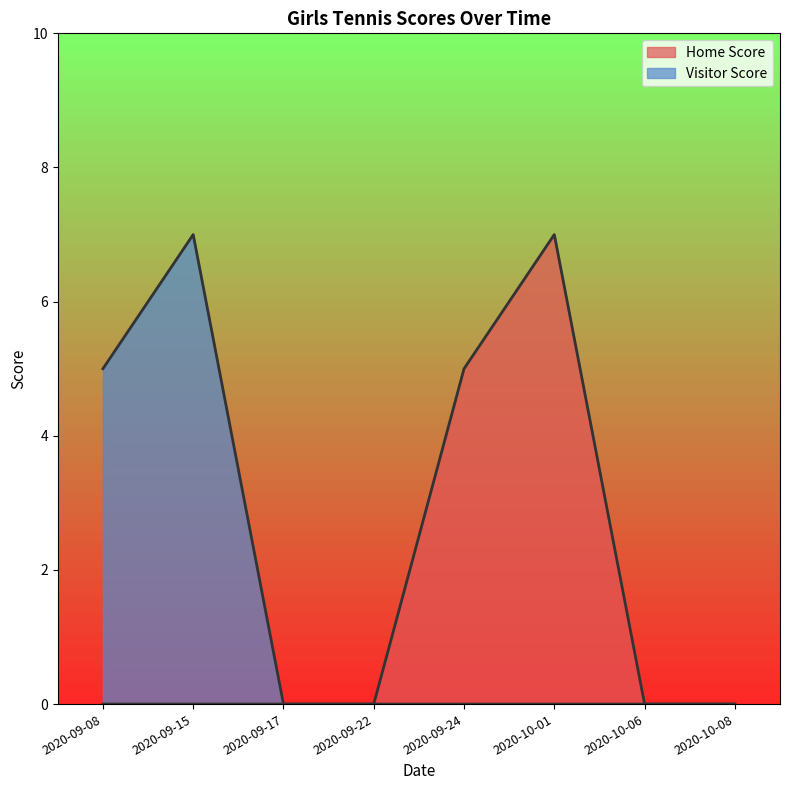

Rank the series at 2020-09-08 from highest to lowest value.

Visitor Score, Home Score